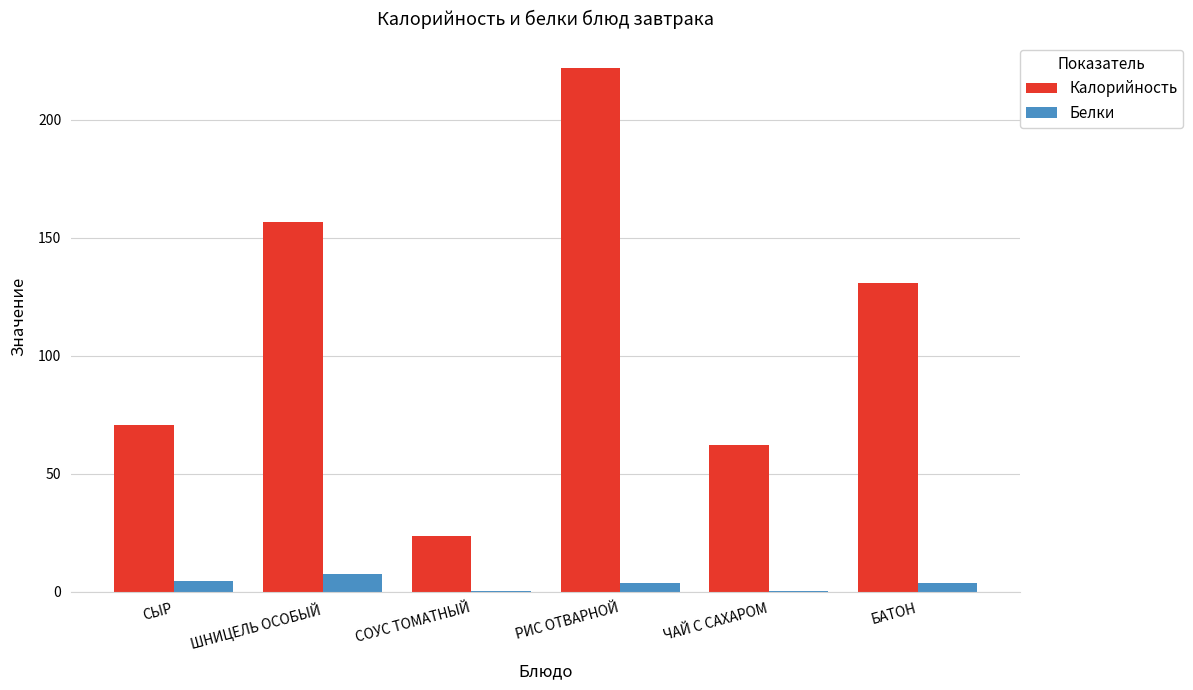

Which series changed the most between СЫР and ШНИЦЕЛЬ ОСОБЫЙ?

Калорийность